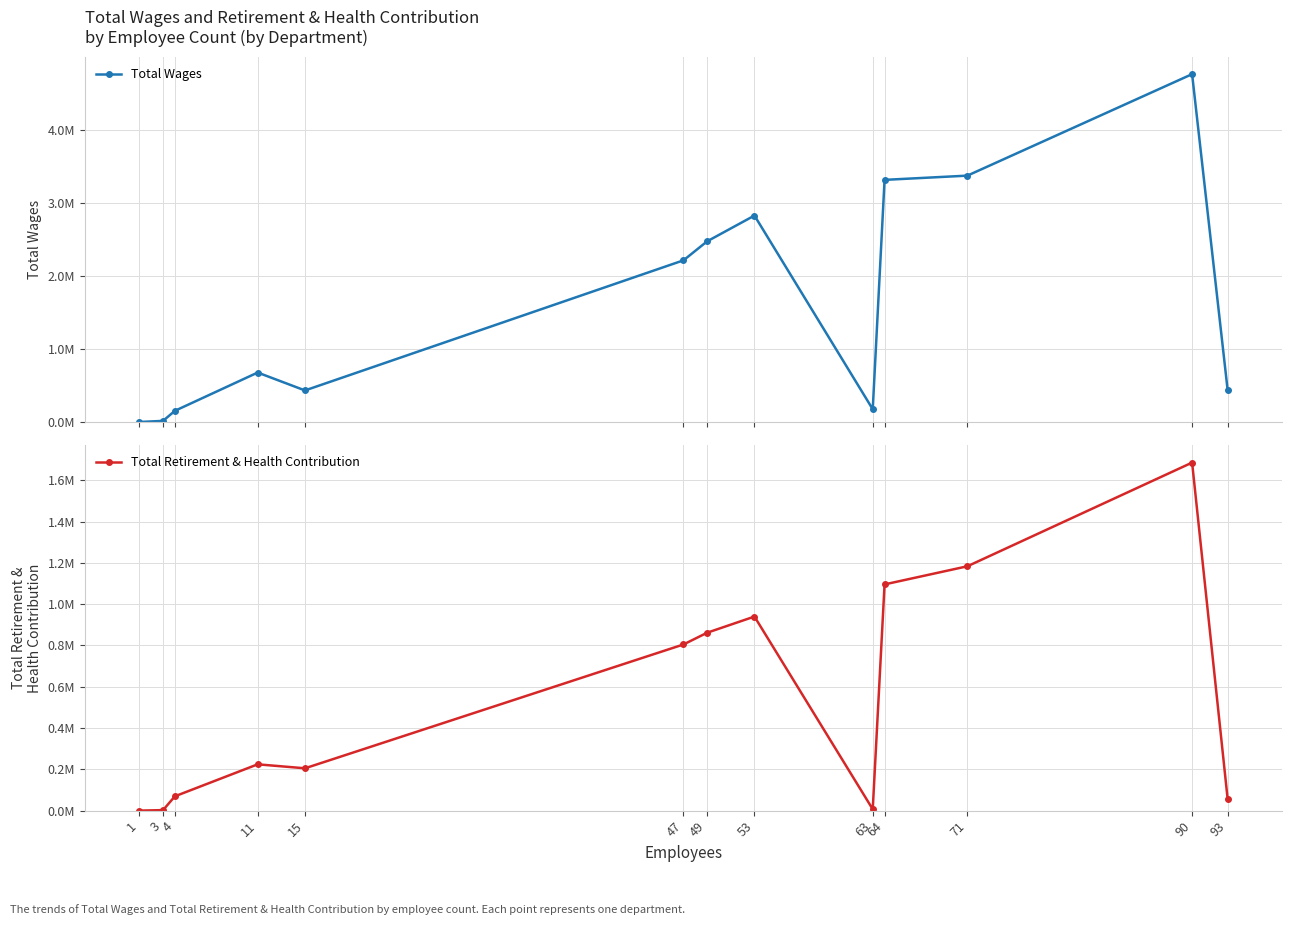

The Total Retirement & Health Contribution series shows 69380 at 4. True or false?

True